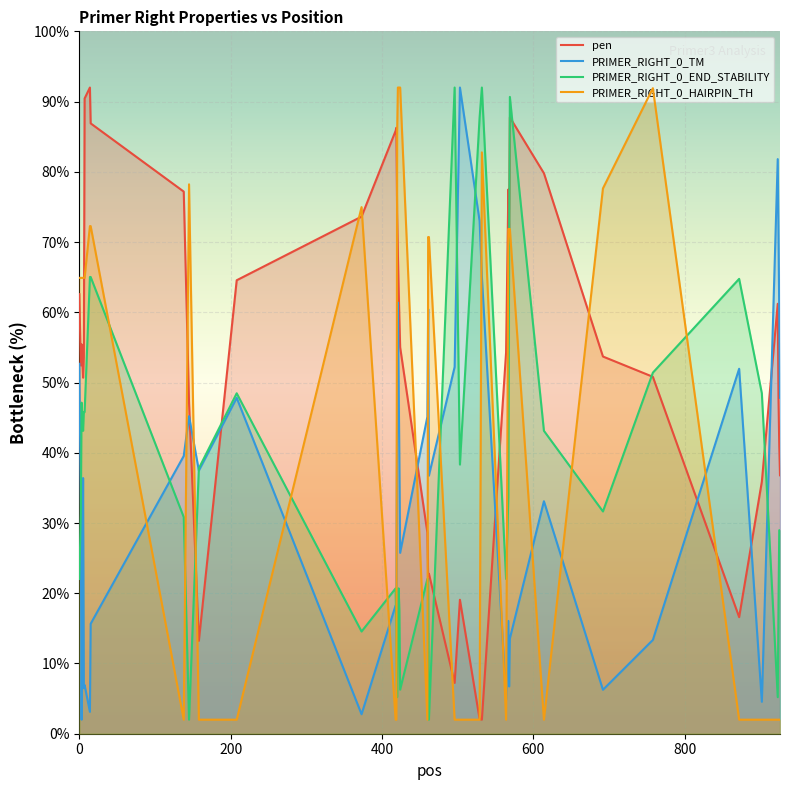

What is the greatest value displayed?

92.0